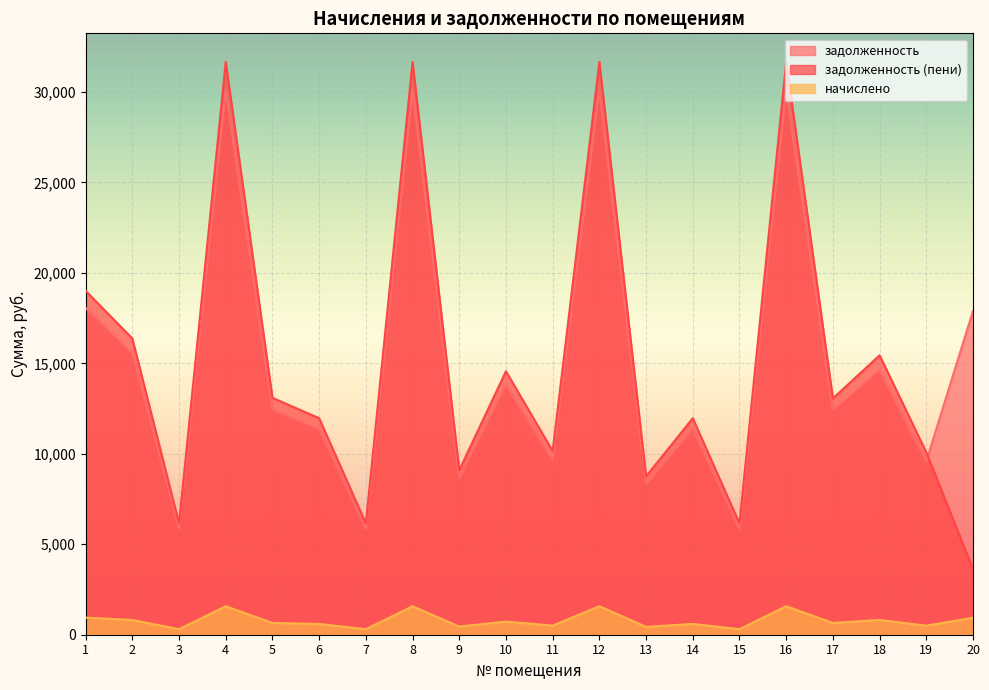

Where is задолженность (пени) nearest to the value 17642?

2